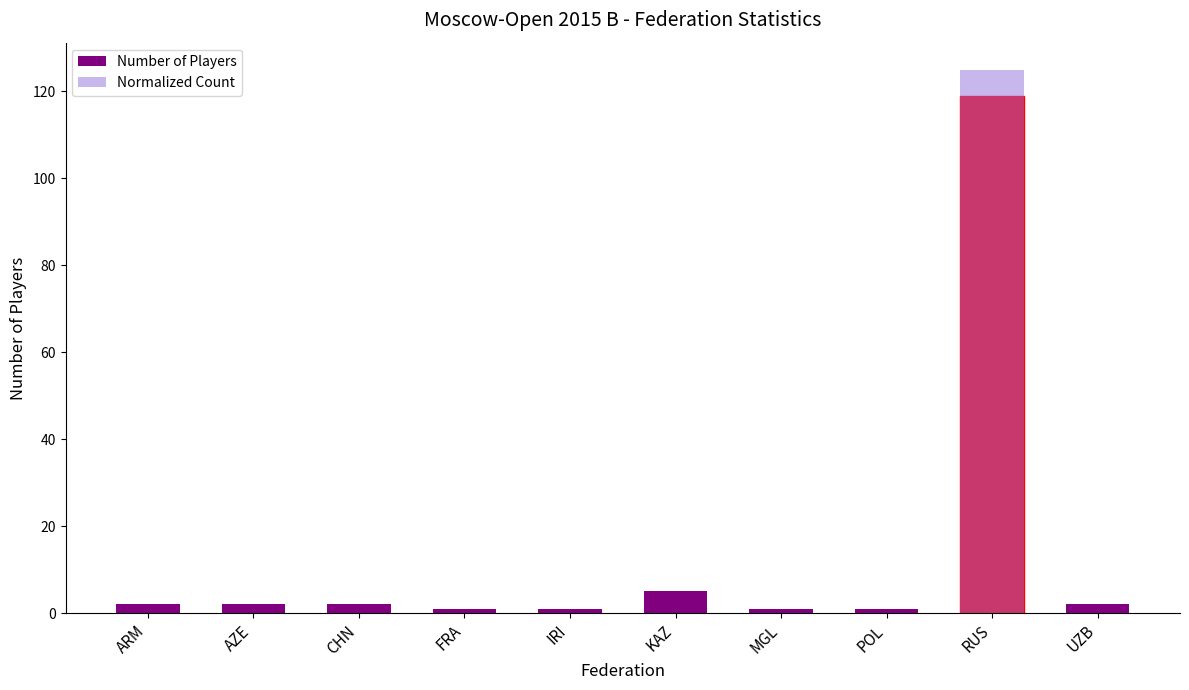

Which series has the widest spread of values?

Normalized Count